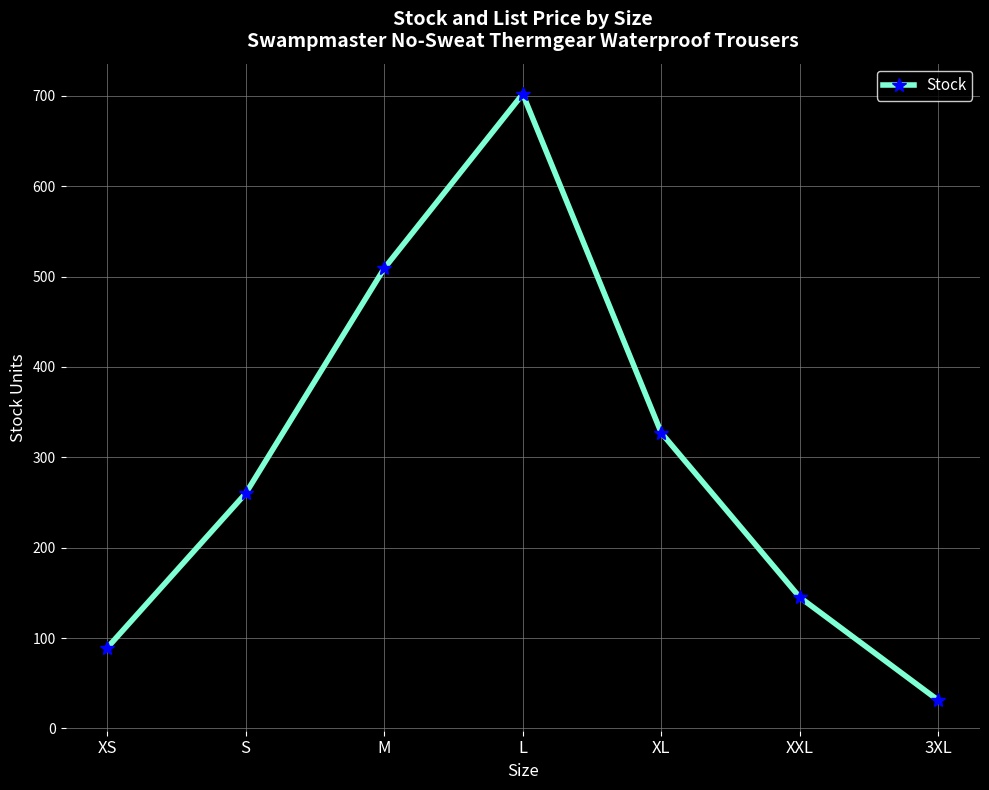

True or false: the data shows 101 at XXL.

False